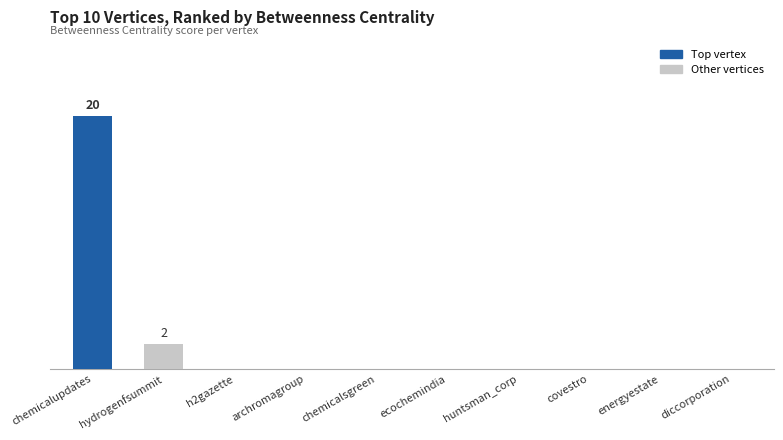

What is the difference between the maximum and minimum values?

20